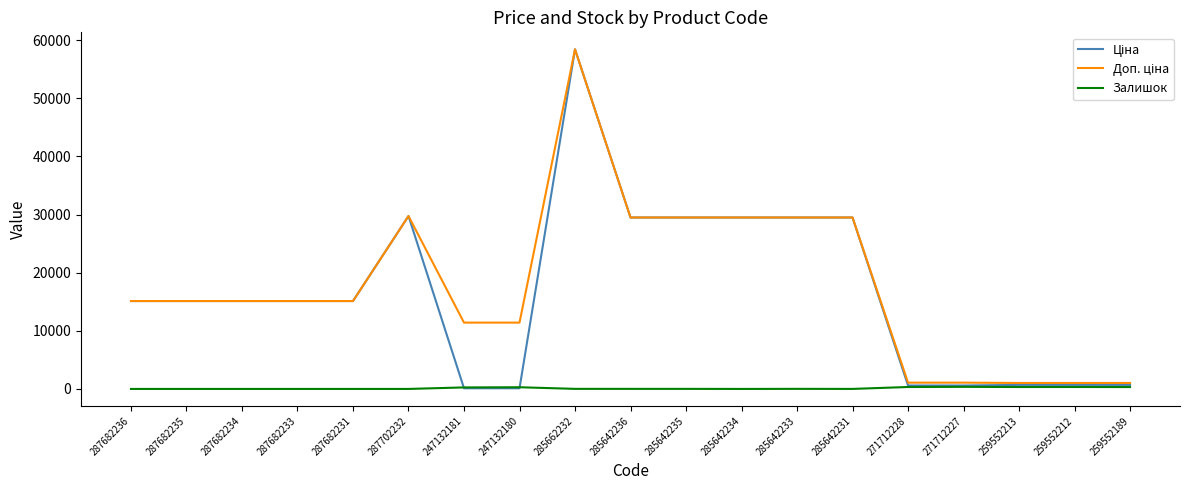

What is the maximum value for Залишок?

359.0